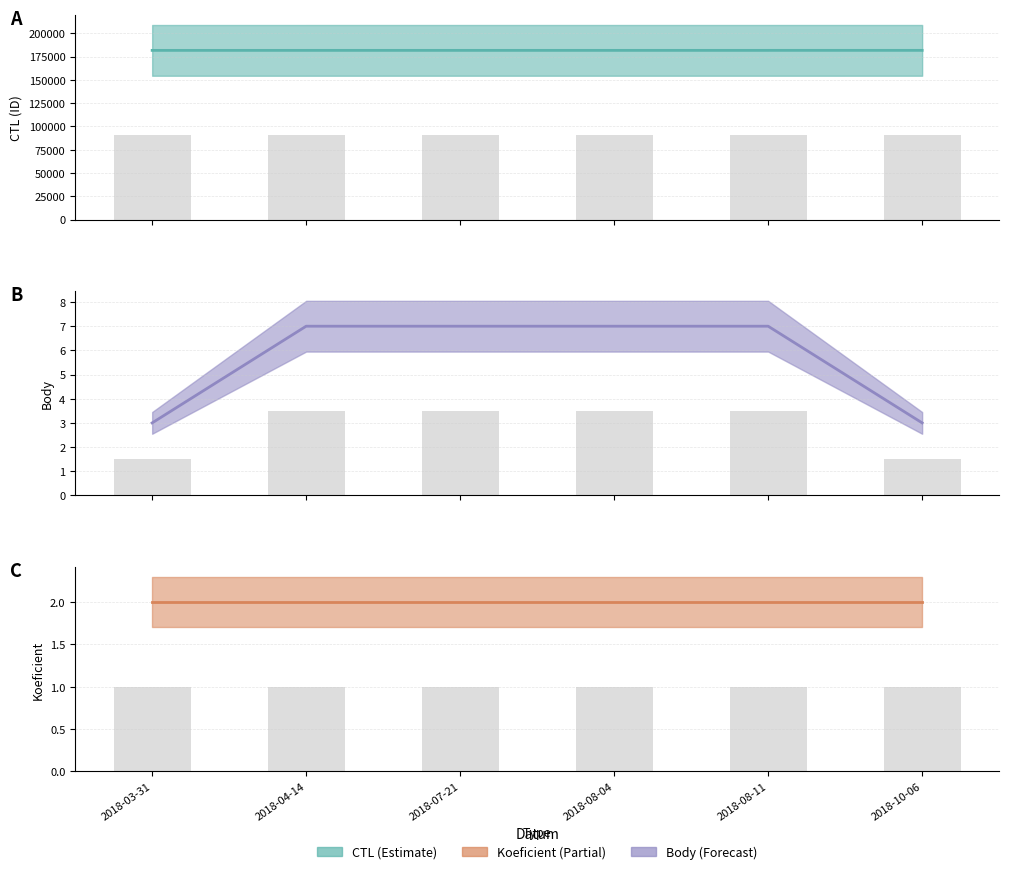

What is the approximate value of Koeficient (central) at 2018-03-31?

2